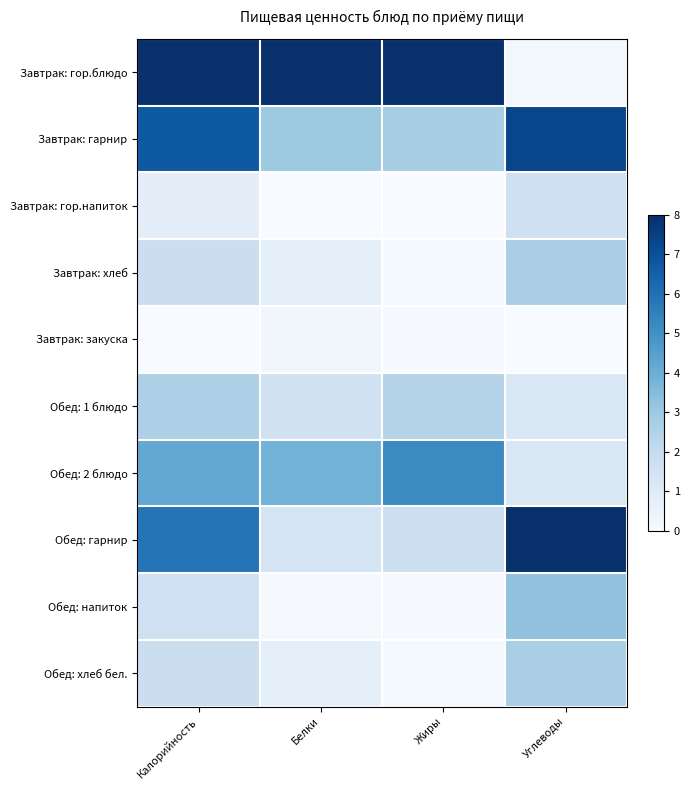

Reading right to left, extract all data points from this chart.

Завтрак: гор.блюдо: Углеводы=0.0	Жиры=1.0	Белки=1.0	Калорийность=1.0
Завтрак: гарнир: Углеводы=0.9	Жиры=0.3	Белки=0.4	Калорийность=0.8
Завтрак: гор.напиток: Углеводы=0.2	Жиры=0.0	Белки=0.0	Калорийность=0.1
Завтрак: хлеб: Углеводы=0.3	Жиры=0.0	Белки=0.1	Калорийность=0.2
Завтрак: закуска: Углеводы=0.0	Жиры=0.0	Белки=0.0	Калорийность=0.0
Обед: 1 блюдо: Углеводы=0.1	Жиры=0.3	Белки=0.2	Калорийность=0.3
Обед: 2 блюдо: Углеводы=0.2	Жиры=0.7	Белки=0.5	Калорийность=0.5
Обед: гарнир: Углеводы=1.0	Жиры=0.2	Белки=0.2	Калорийность=0.7
Обед: напиток: Углеводы=0.4	Жиры=0.0	Белки=0.0	Калорийность=0.2
Обед: хлеб бел.: Углеводы=0.3	Жиры=0.0	Белки=0.1	Калорийность=0.2